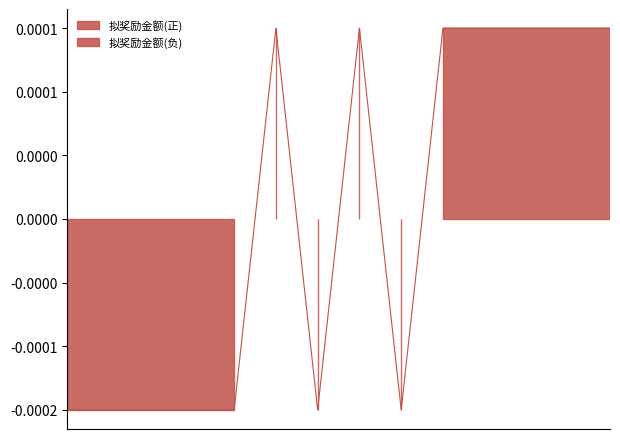

How many values are below zero?

7